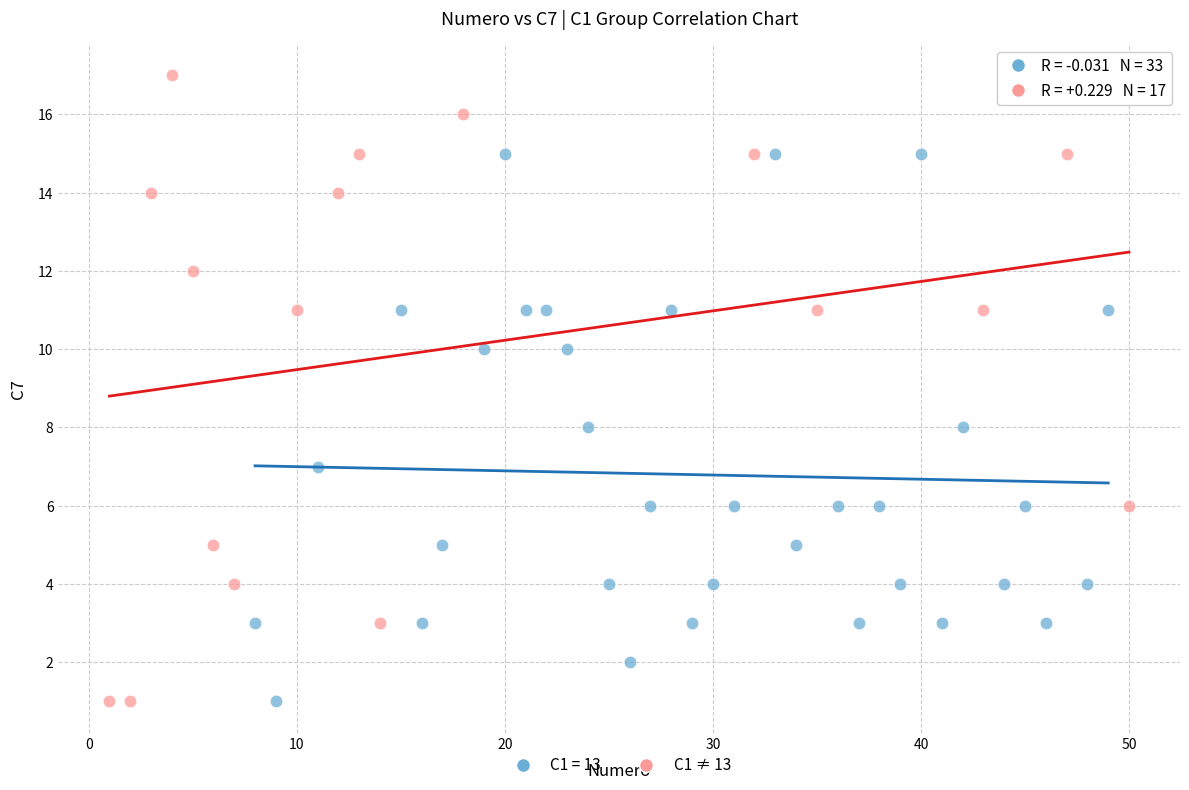

Which series reaches the maximum Y coordinate?

C1 ≠ 13